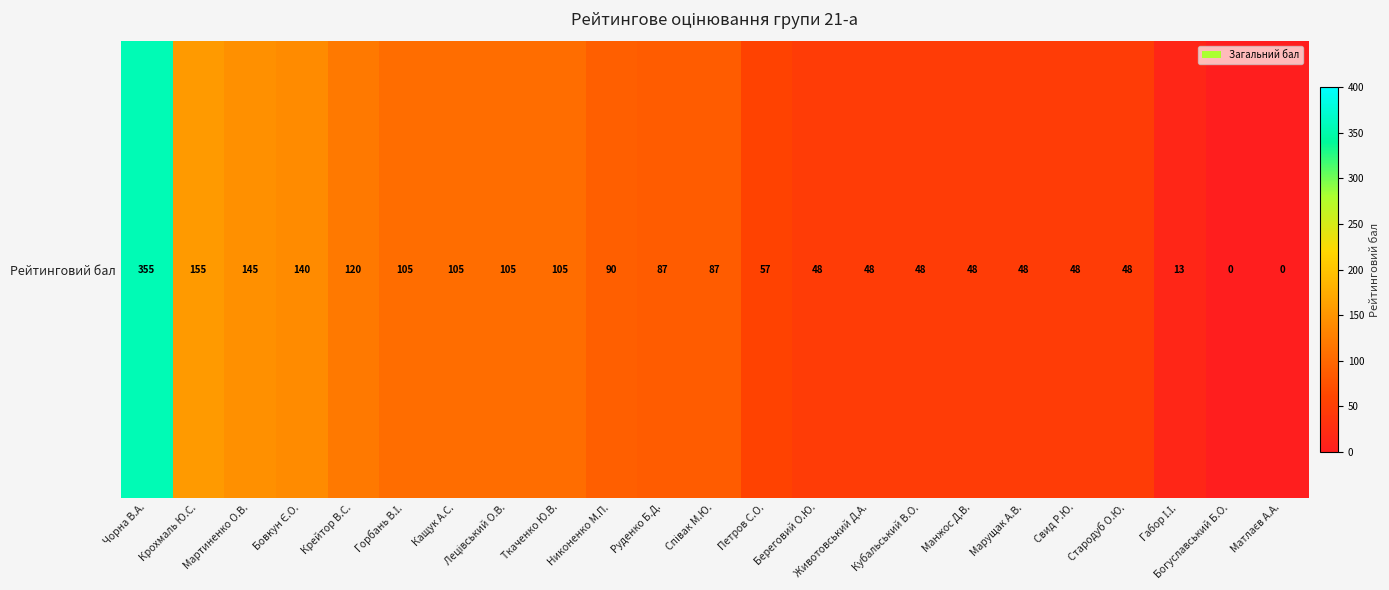

The chart shows a value of 105 at Лецівський О.В.. True or false?

True